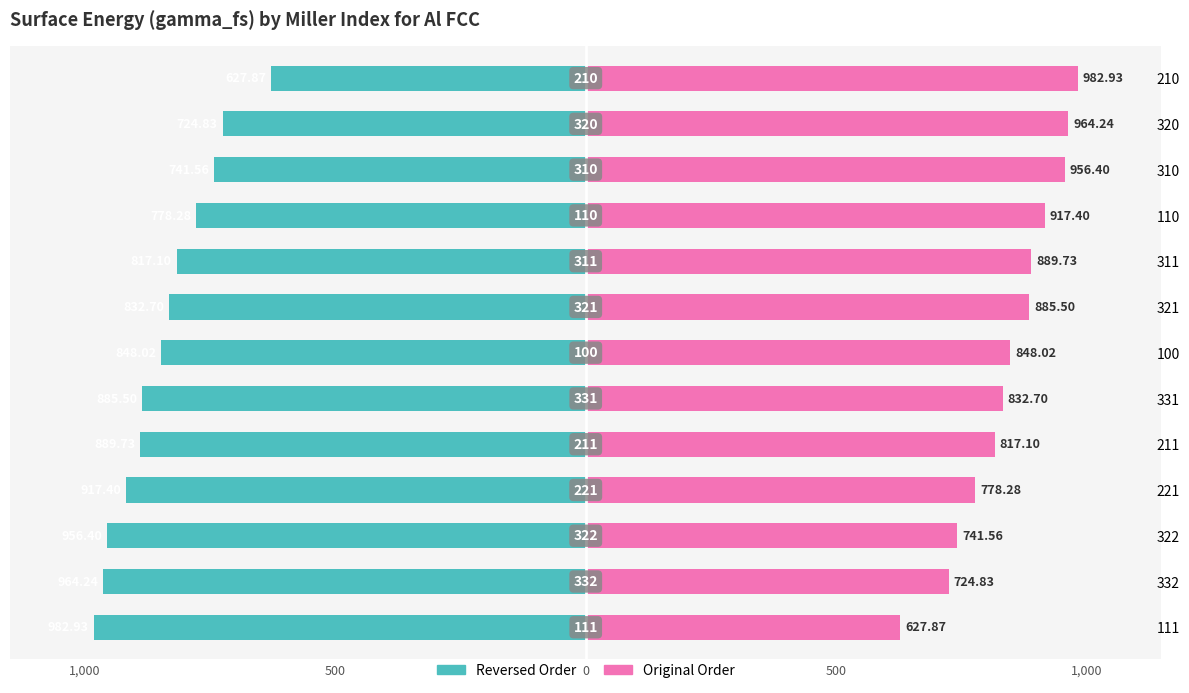

How many groups of bars are there?

13